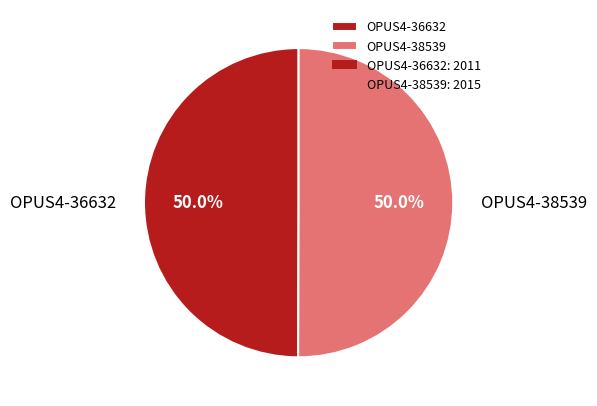

Approximately how many times larger is the value at OPUS4-36632 compared to OPUS4-38539?

1.0